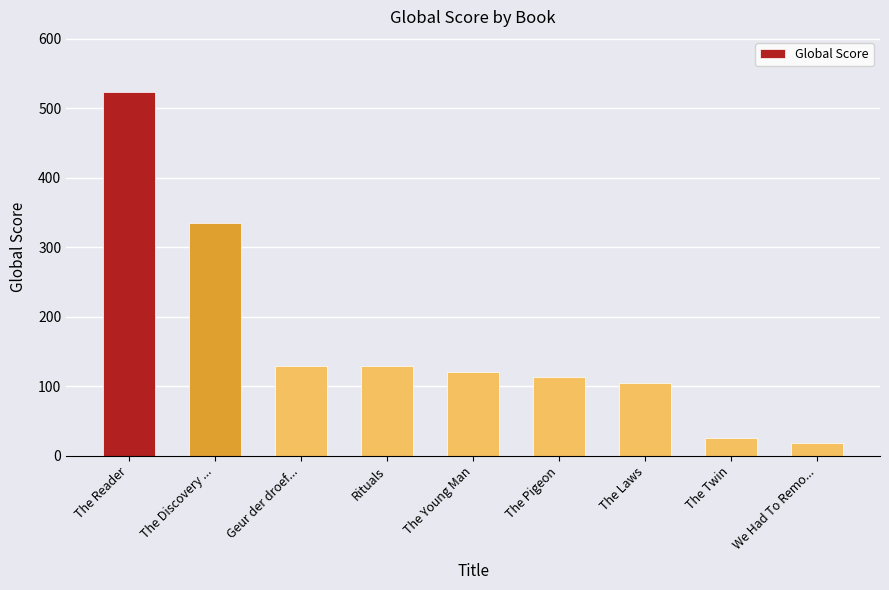

The chart shows a value of 130 at Rituals. True or false?

True